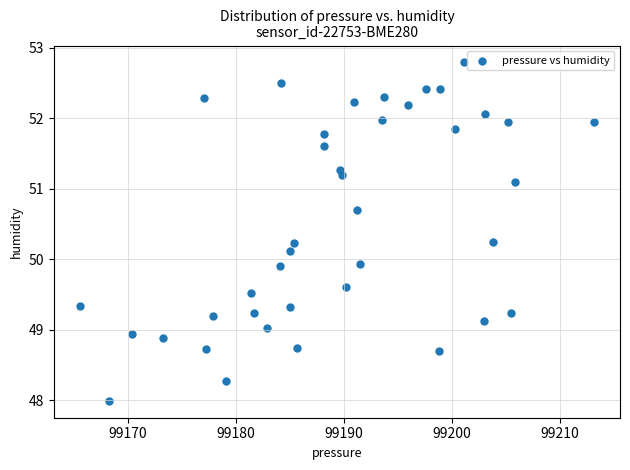

What is the range of Y values (max minus min)?

4.8